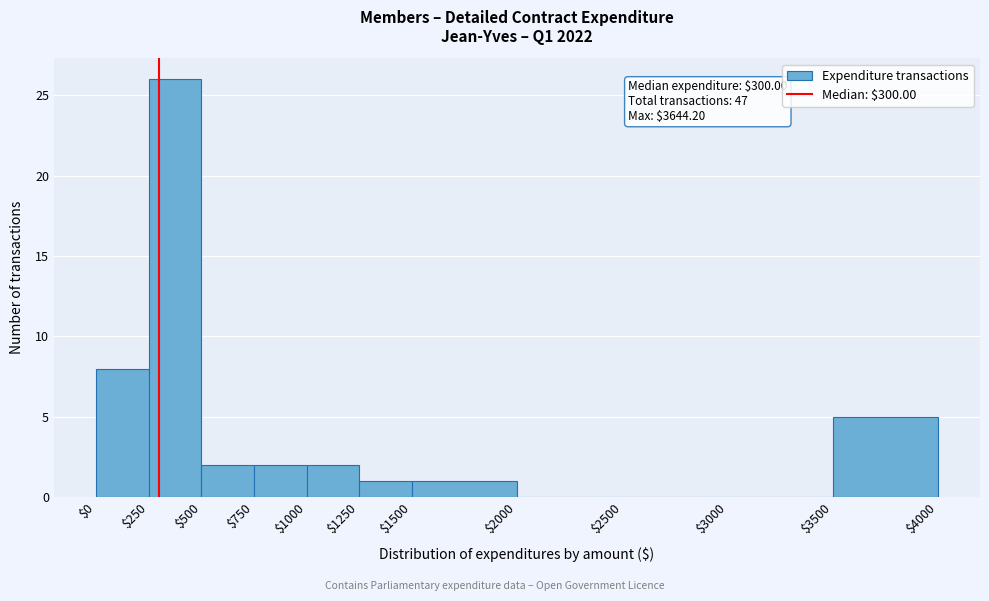

Over which range of the x-axis is the bar tallest?

$250 to $500